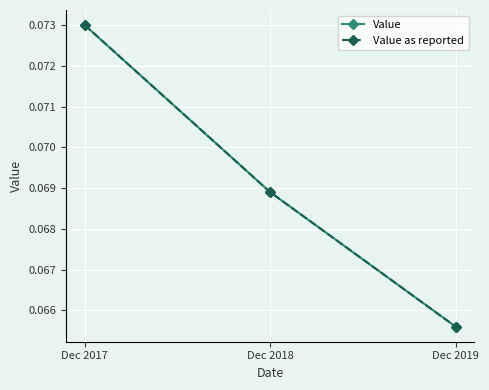

At which label does Value as reported reach its minimum?

Dec 2019